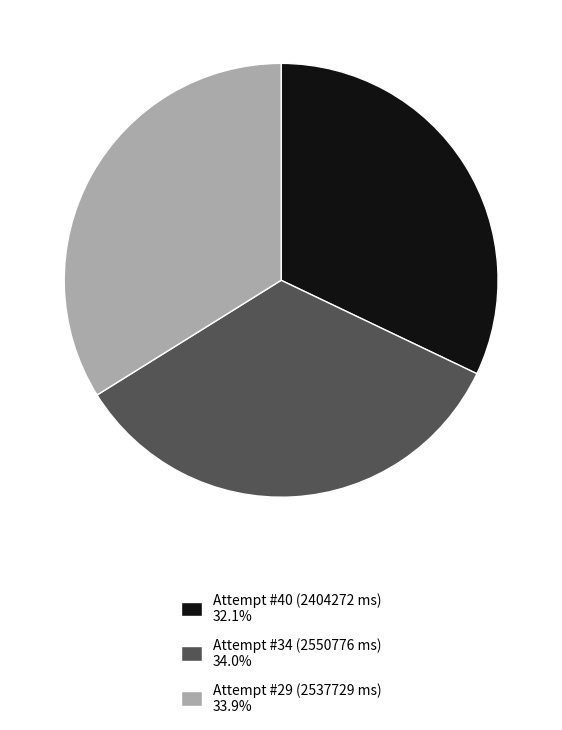

True or false: Attempt #40 (2404272 ms) accounts for 26% of the total.

False